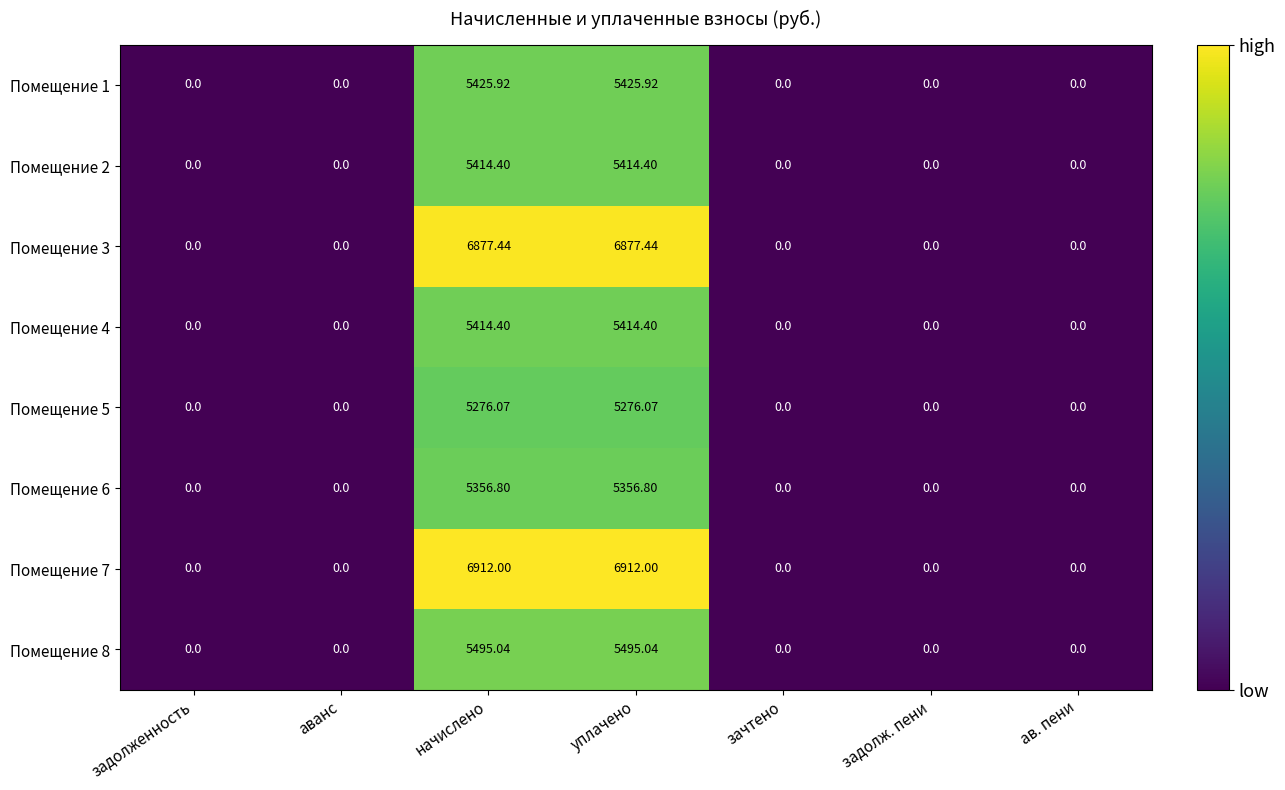

Is the value of Помещение 2 at начислено greater than the value of Помещение 8 at аванс?

Yes